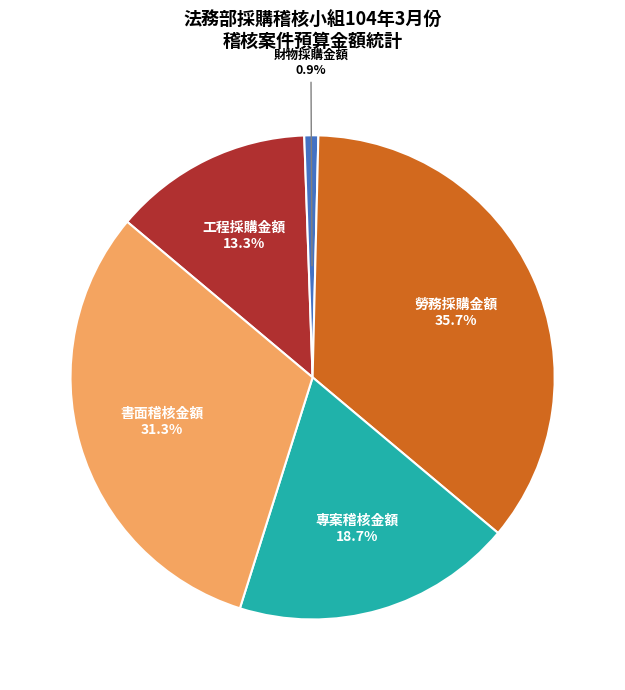

To the nearest percent, what portion does 財物採購金額 represent?

1%